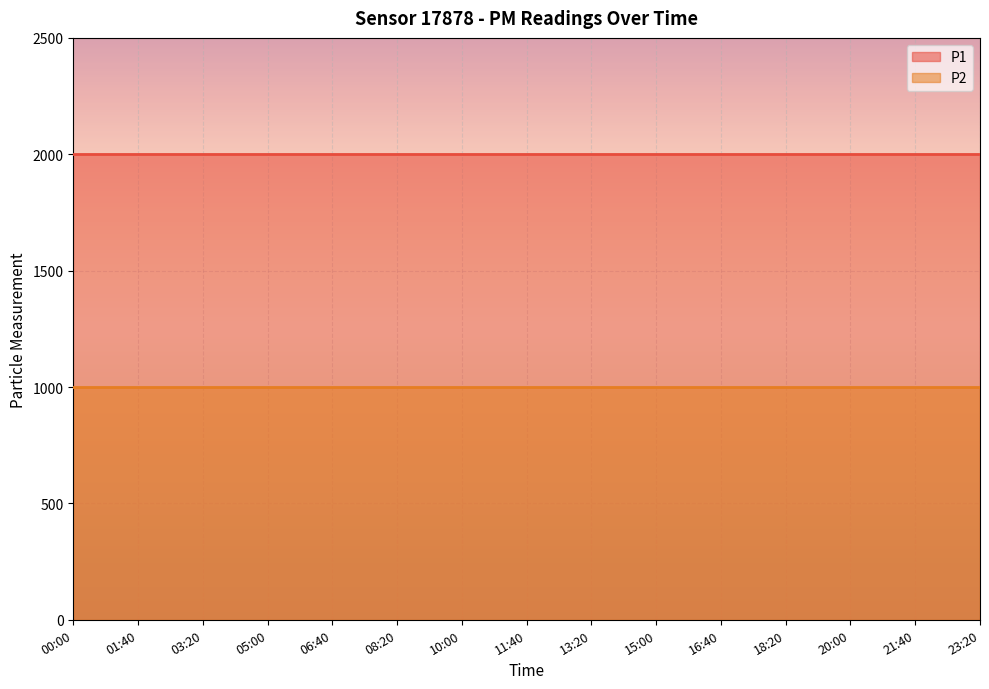

True or false: P1 and P2 intersect in this chart.

False